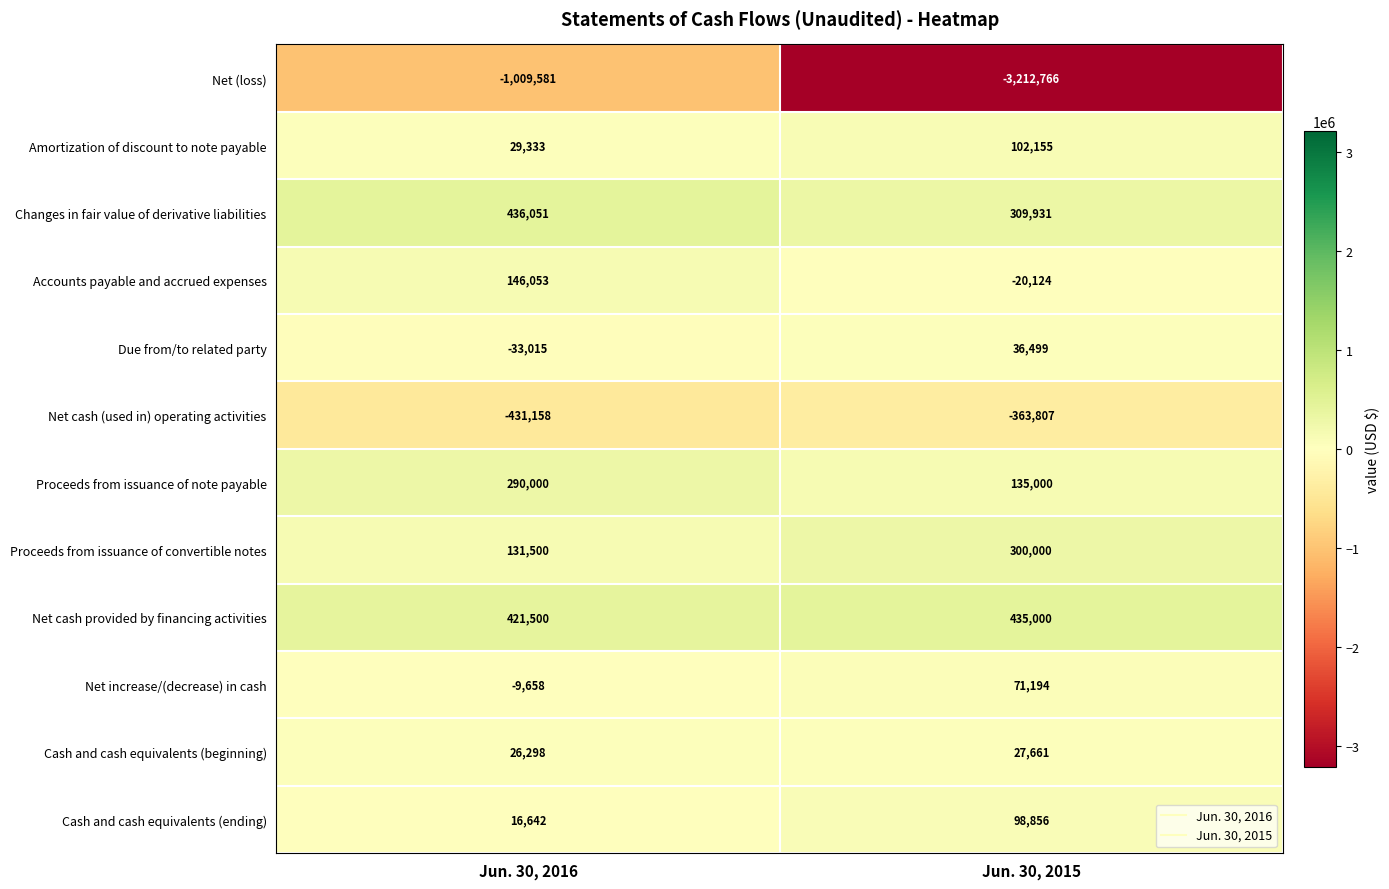

The Cash and cash equivalents (ending) series shows 98856 at Jun. 30, 2015. True or false?

True